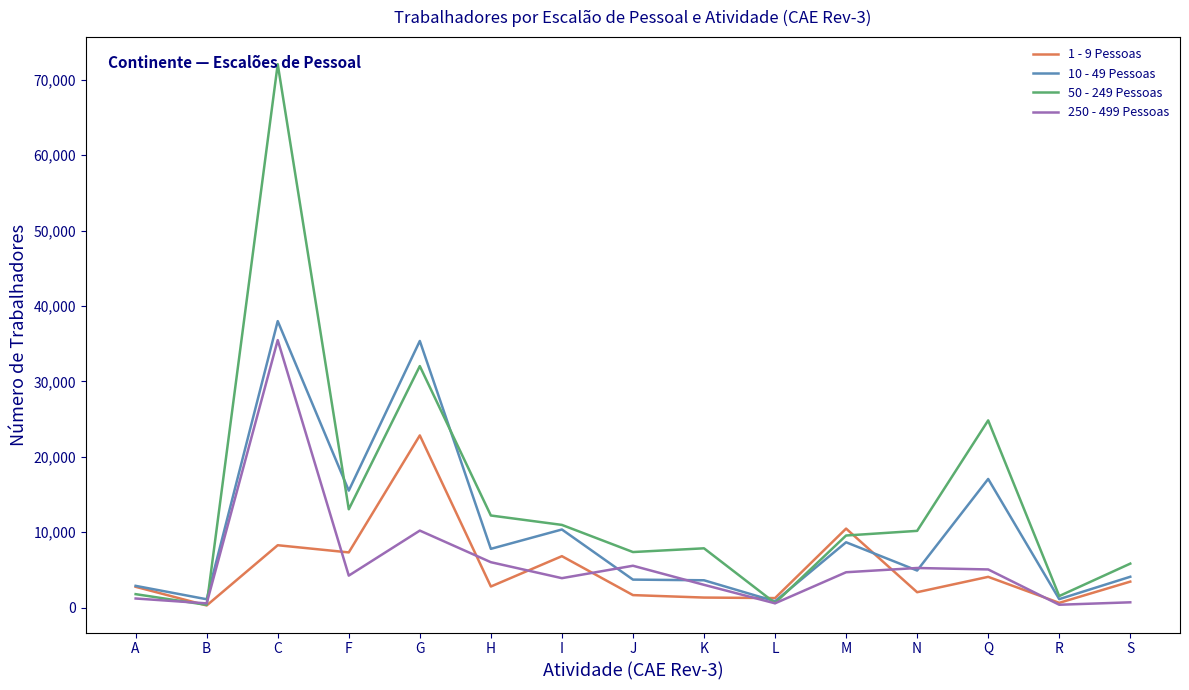

Which category has the highest value in the 250 - 499 Pessoas series?

C